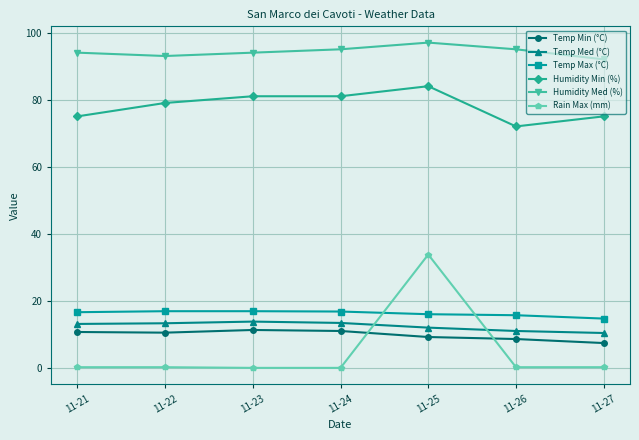

At which category does Humidity Med (%) reach its first local peak?

11-25